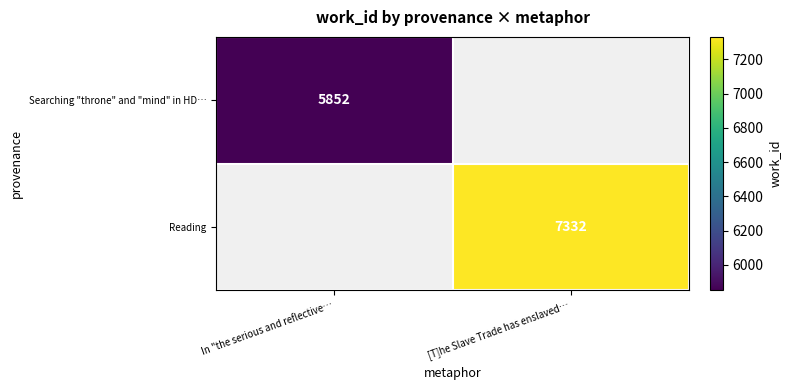

Is it true that Reading equals 7332 at [T]he Slave Trade has enslaved…?

True